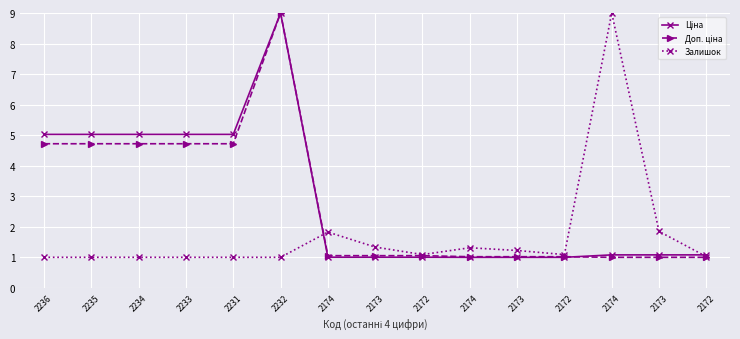

How many interior local valleys does the Залишок series have?

2